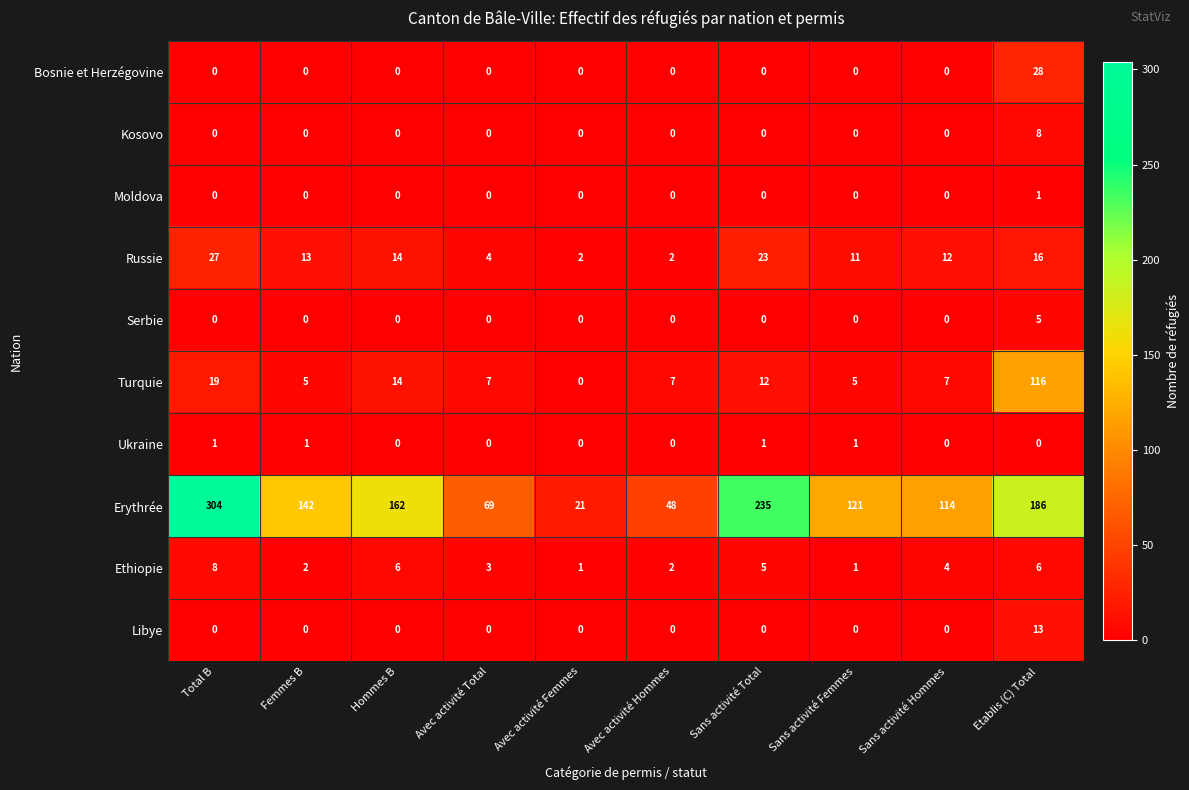

At which label is Erythrée closest to 162?

Hommes B